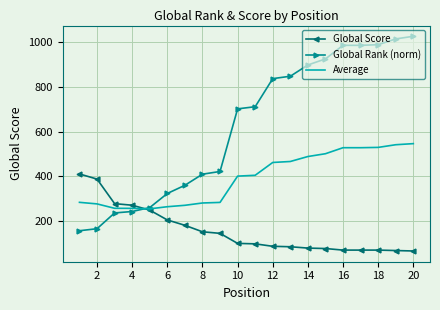

Rank the series by their maximum value, from lowest to highest.

Global Score, Average, Global Rank (norm)